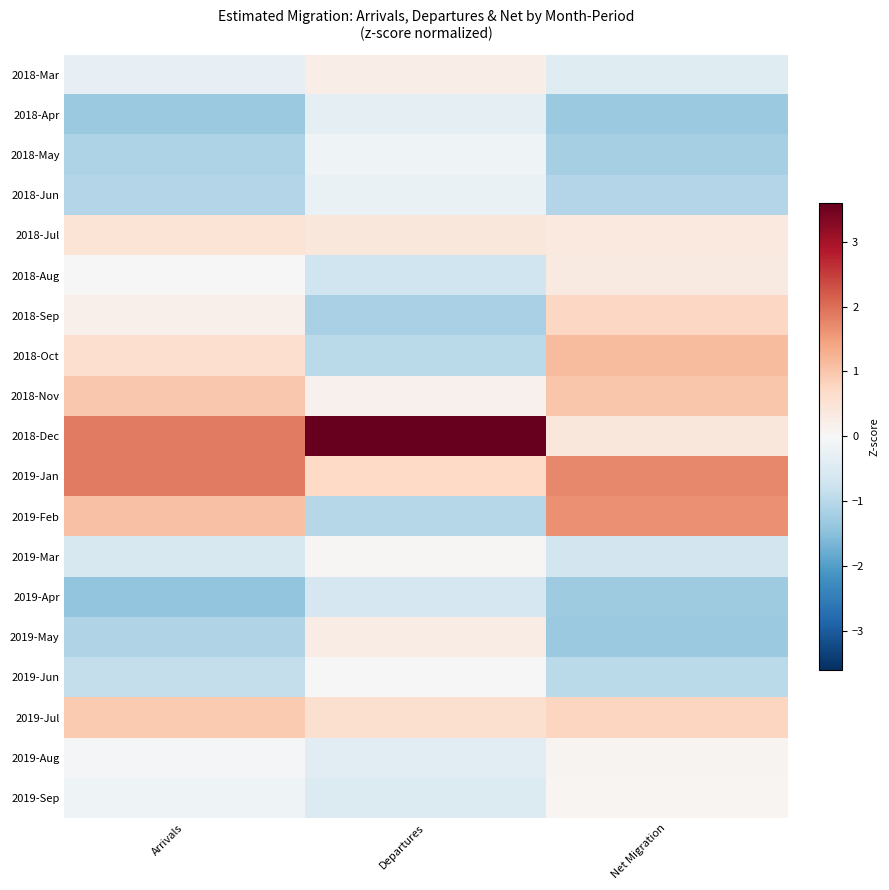

At which category does the chart reach its peak across all series?

Departures